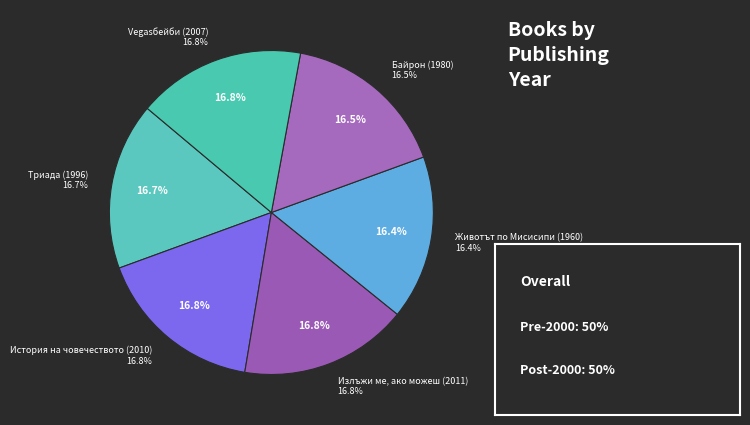

What percentage do Триада (1996) and Vegasбейби (2007) together represent?

33.5%